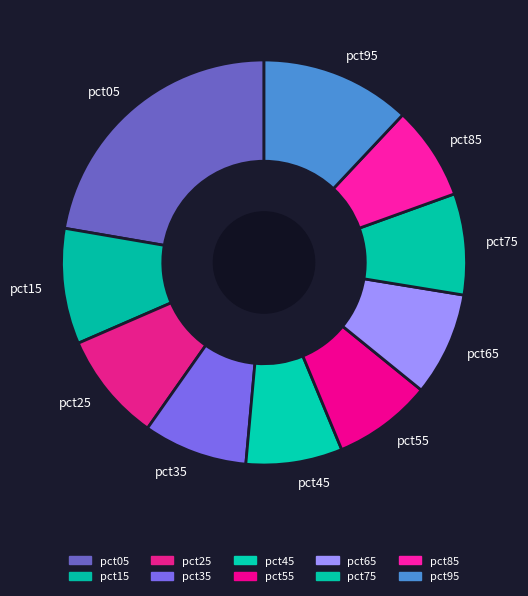

Does pct65 represent more than half of the total?

No